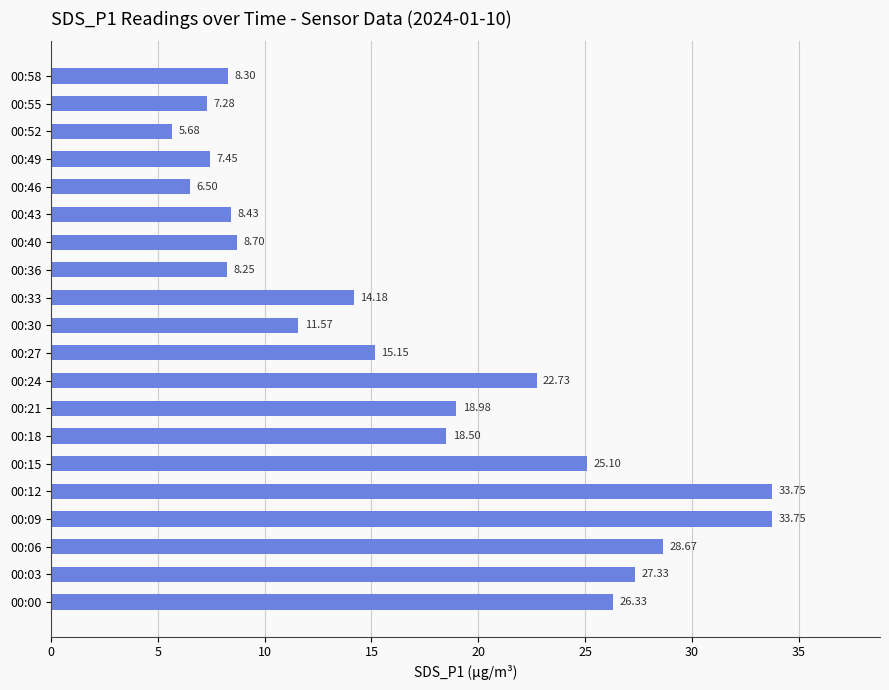

What is the difference between the second highest and minimum values?

28.1